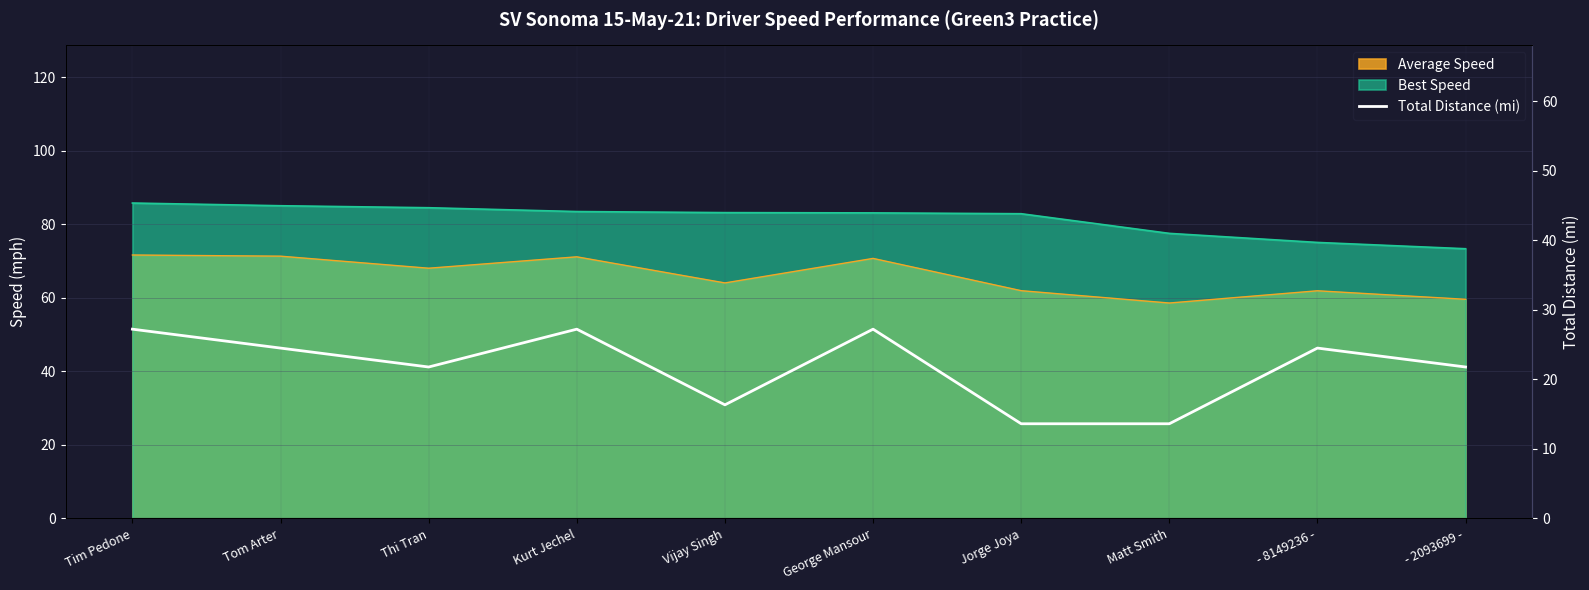

The value at Vijay Singh is 9.0. True or false?

False